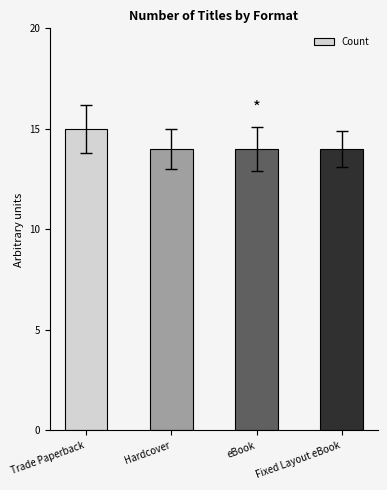

Reading left to right, extract all data points from this chart.

15	14	14	14